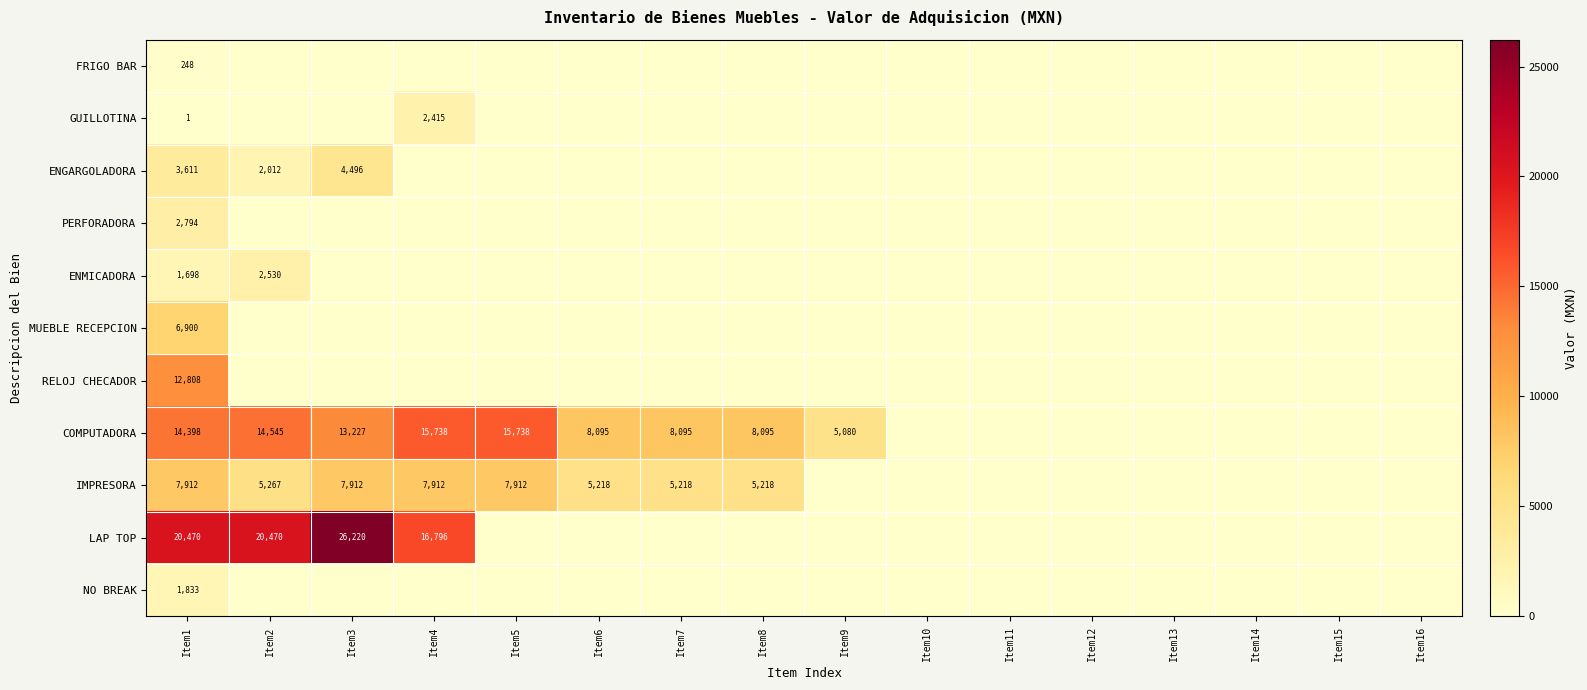

The value of LAP TOP at Item3 is 40687. True or false?

False